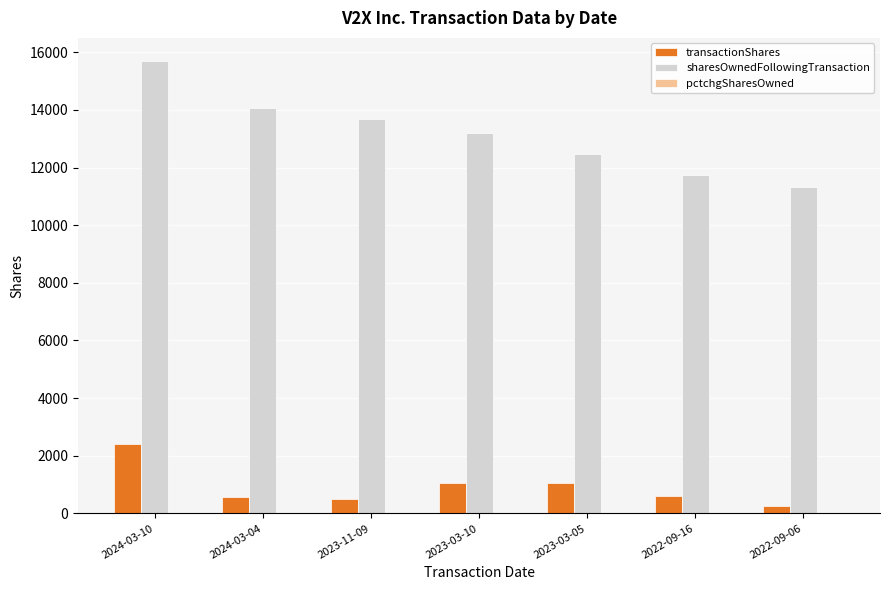

What is the highest value of the transactionShares series?

2414